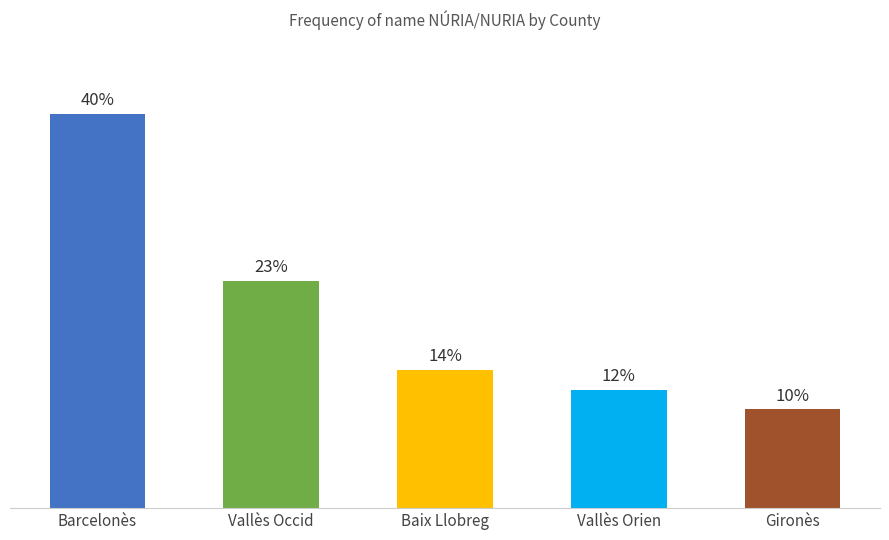

At which category does the chart reach its peak across all series?

Barcelonès